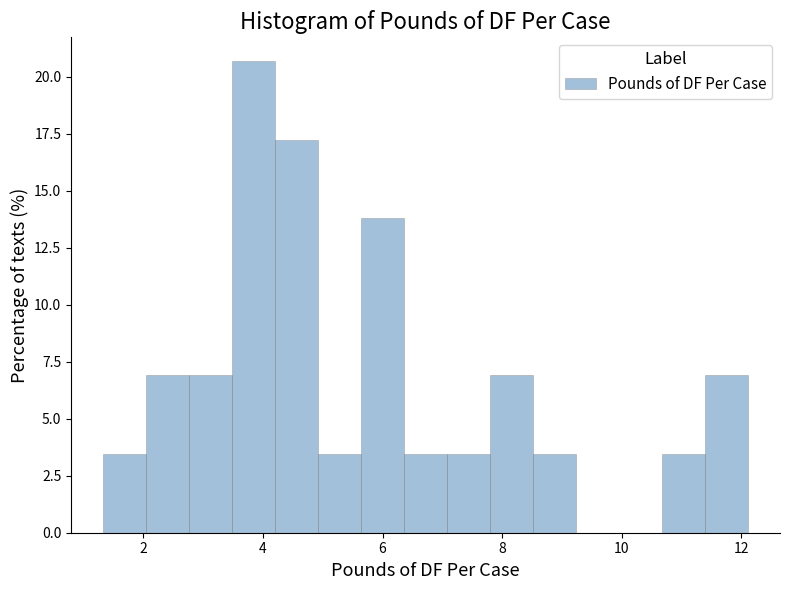

Around what value on the x-axis is the tallest bar? Give the approximate position of its centre, as read against the axis.

3.8